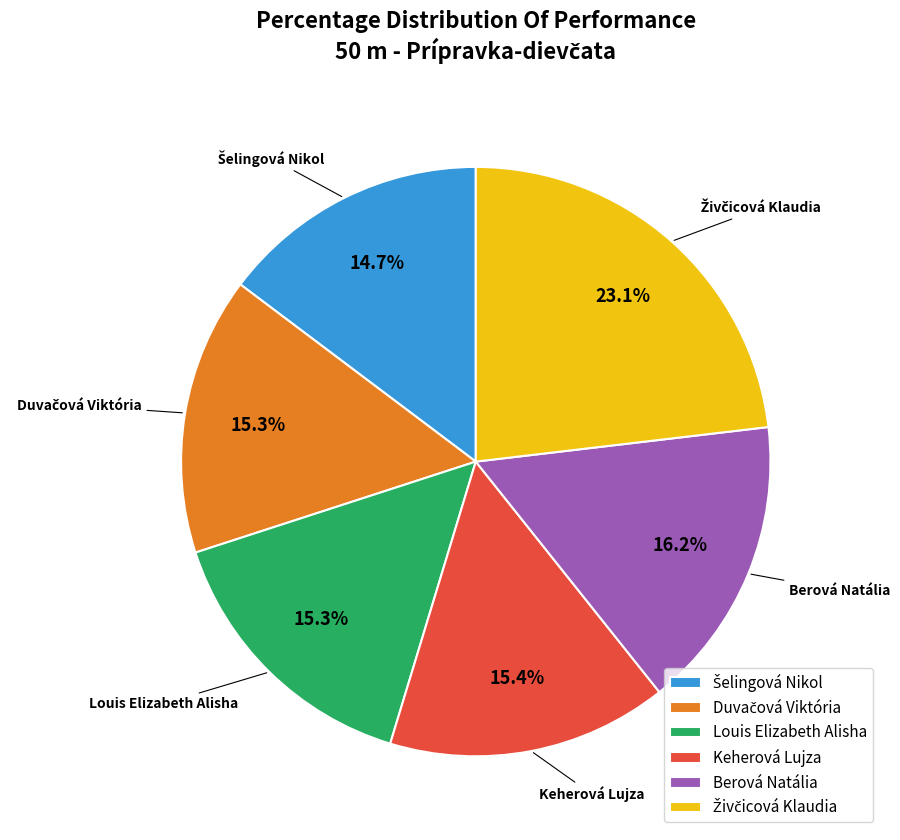

To the nearest percent, what is the difference between the largest and smallest slice percentages?

8%